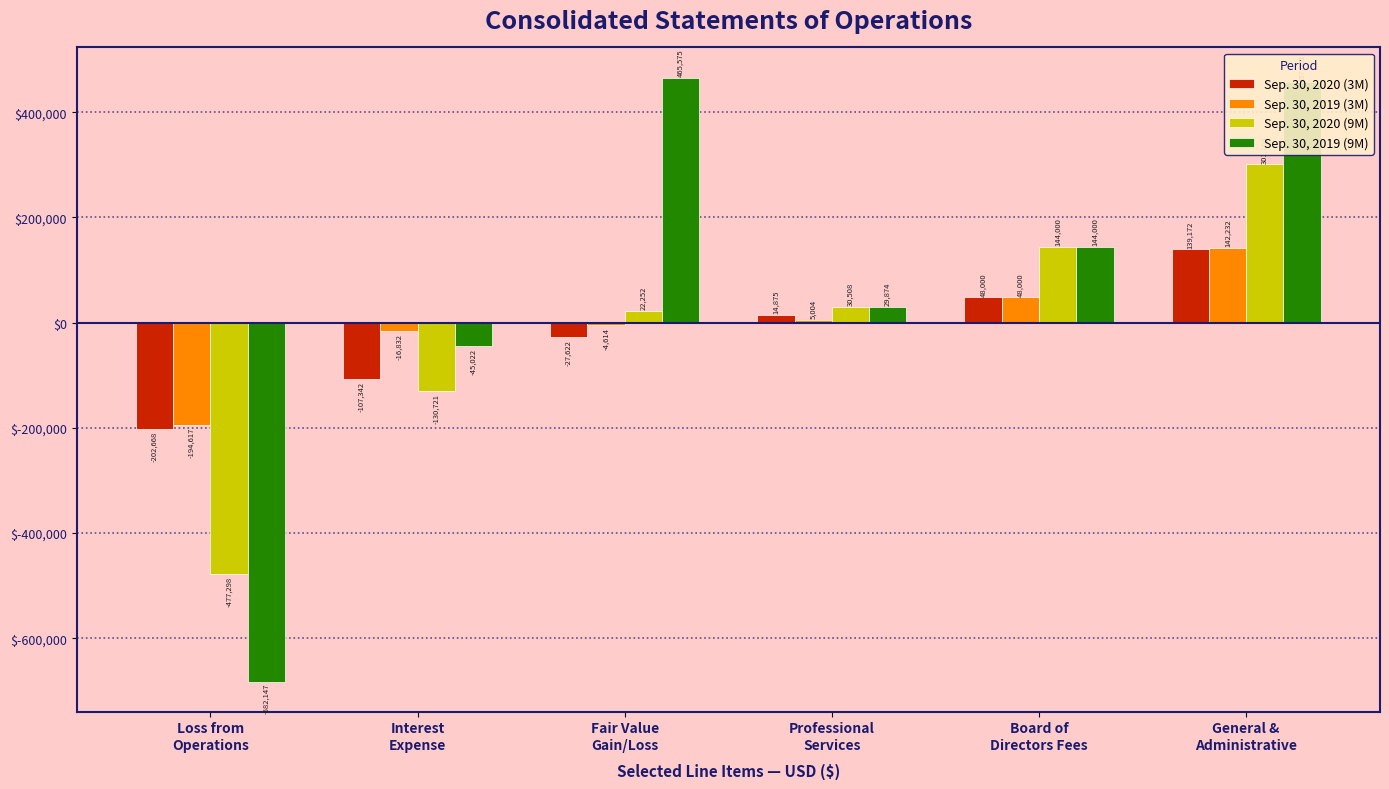

What is the label of the 3rd bar from the left?

Fair Value
Gain/Loss